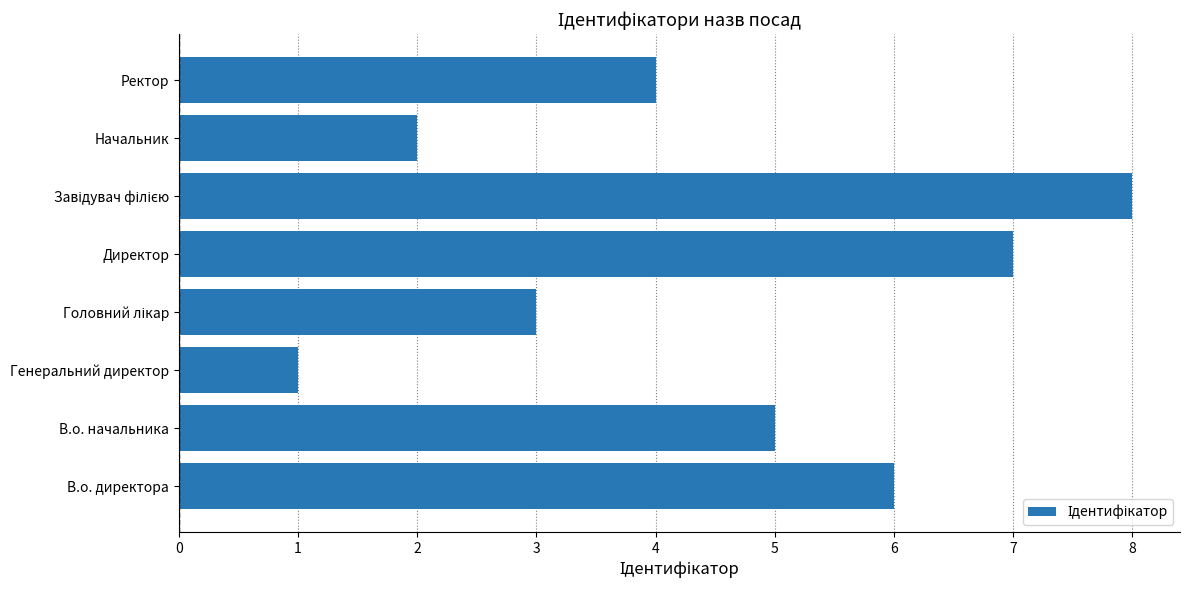

How many values are below 5?

4